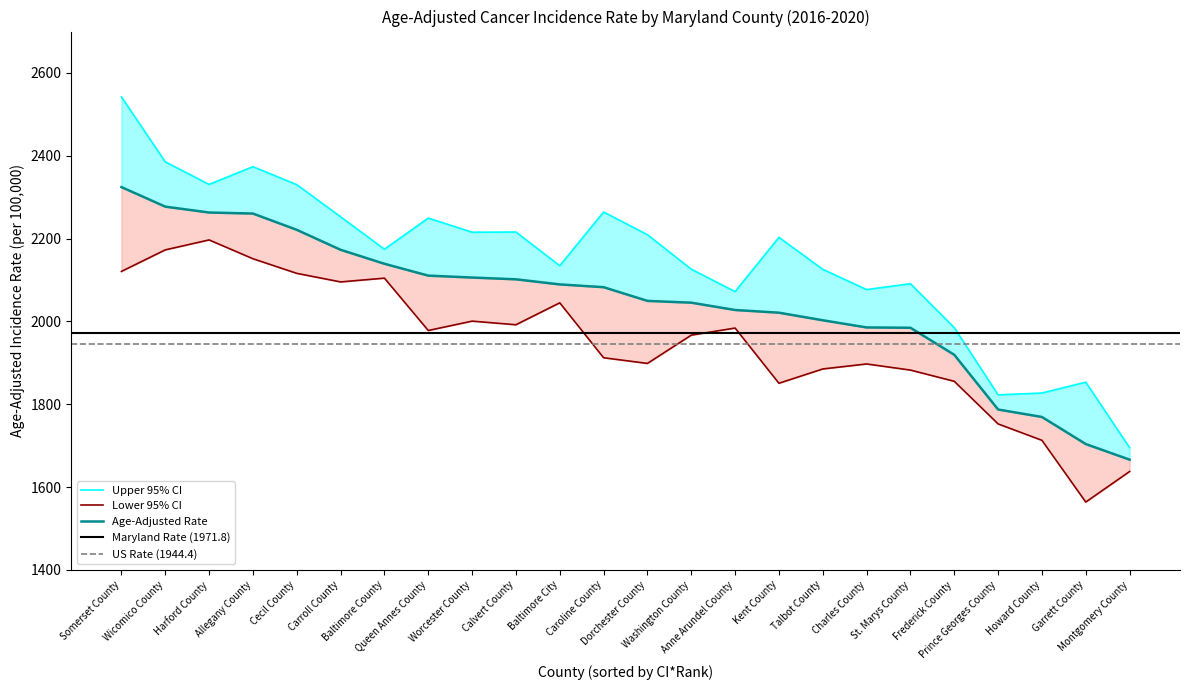

True or false: Upper 95% CI and Age-Adjusted Rate cross at least once.

False